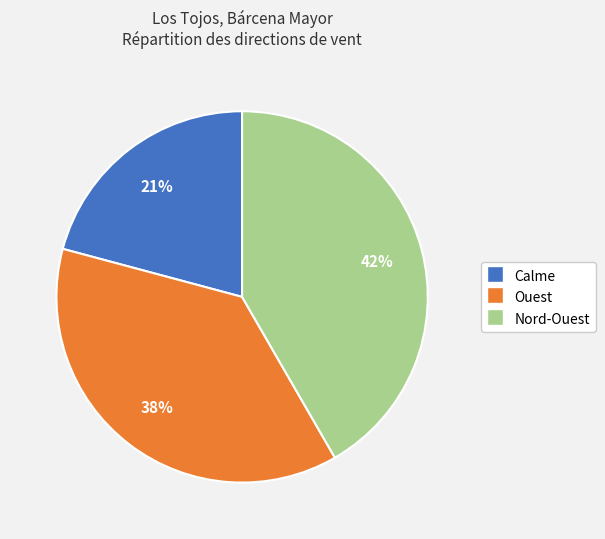

Does Nord-Ouest account for over 50% of the chart?

No